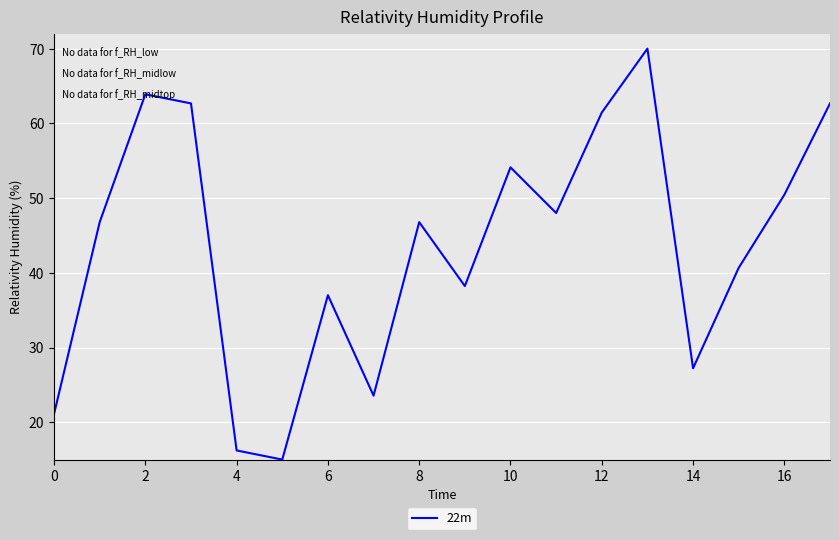

What is the difference between the maximum and minimum values?

55.0